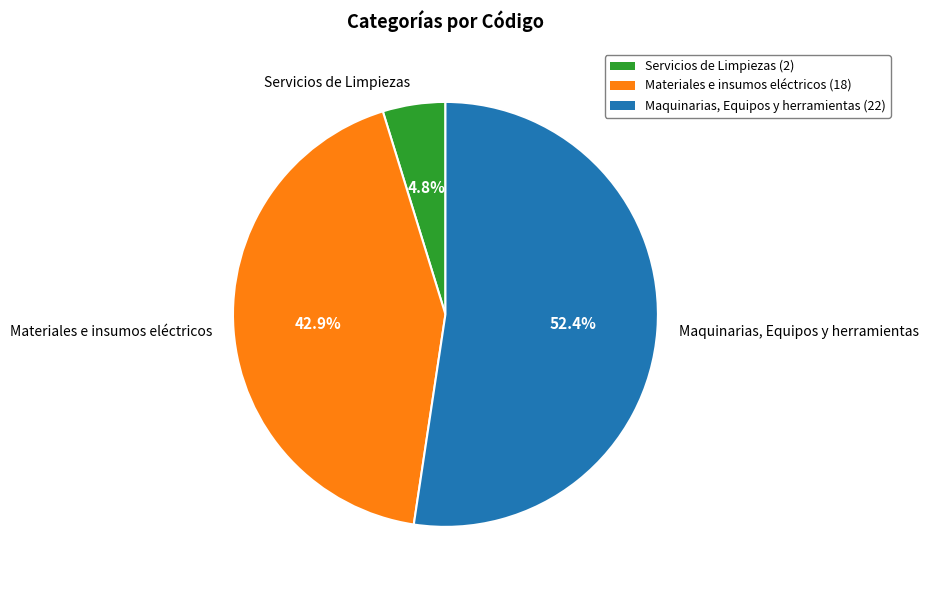

What is the ratio of the value at Maquinarias, Equipos y herramientas to the value at Materiales e insumos eléctricos?

1.2